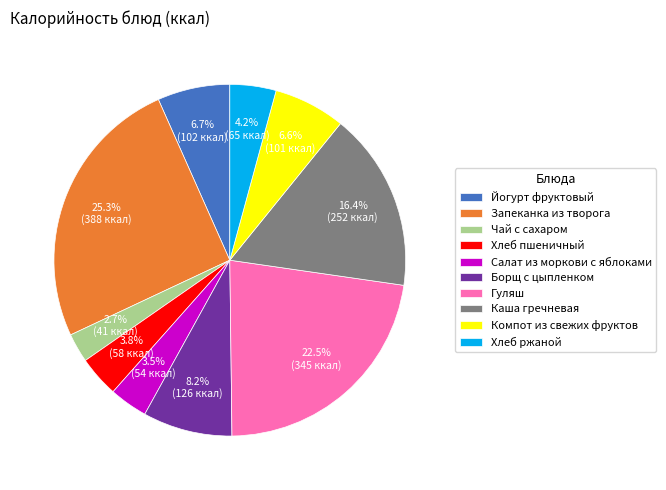

Do Йогурт фруктовый and Чай с сахаром together represent more than half of the pie?

No